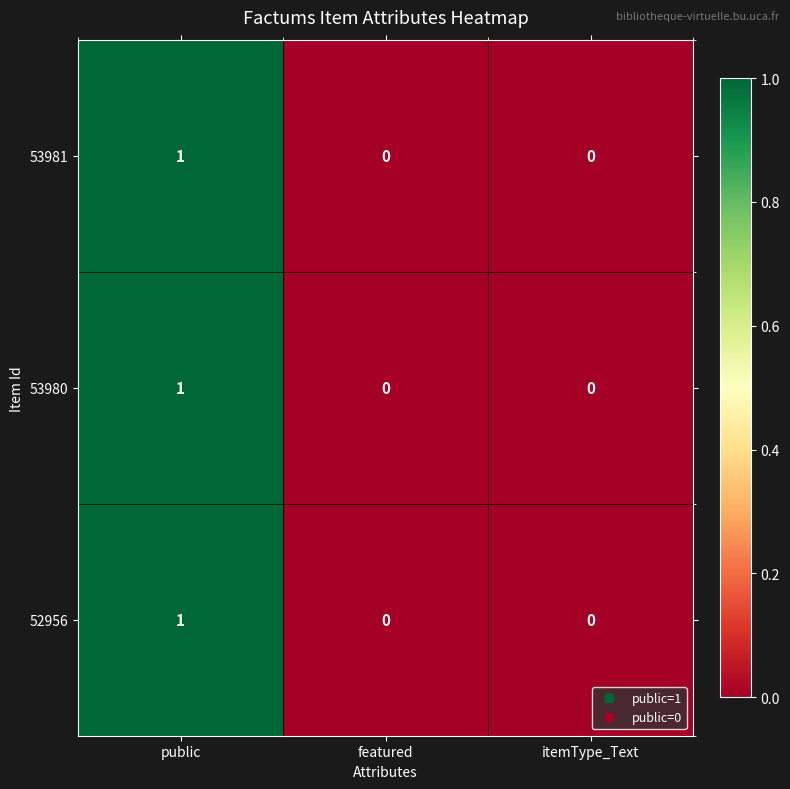

The value of 53980 at public is 1. True or false?

True